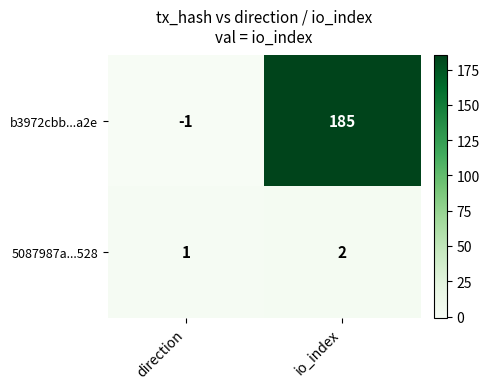

What is the difference between the b3972cbb...a2e values at direction and io_index?

186